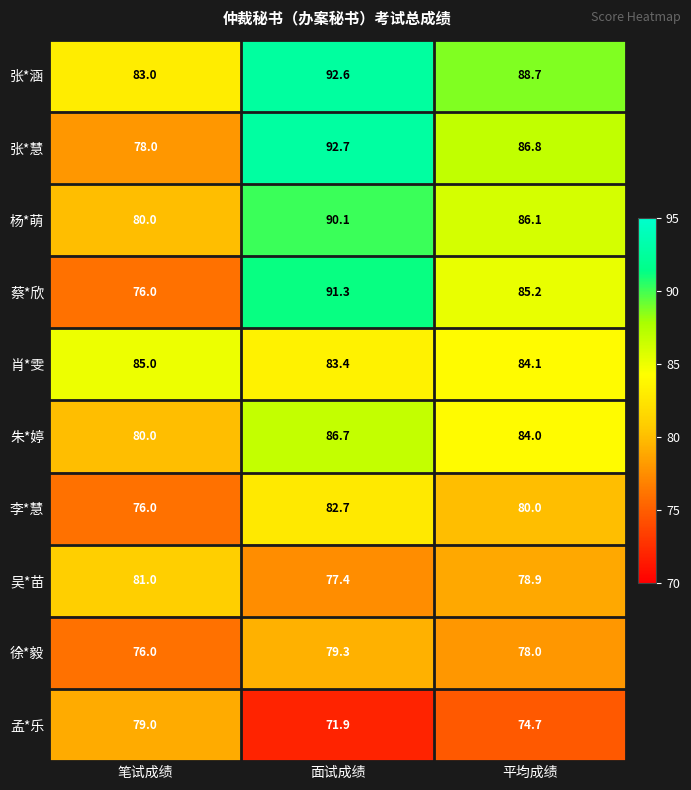

Reading left to right, extract all data points from this chart.

张*涵: 83.0	92.6	88.7
张*慧: 78.0	92.7	86.8
杨*萌: 80.0	90.1	86.1
蔡*欣: 76.0	91.3	85.2
肖*雯: 85.0	83.4	84.1
朱*婷: 80.0	86.7	84.0
李*慧: 76.0	82.7	80.0
吴*苗: 81.0	77.4	78.9
徐*毅: 76.0	79.3	78.0
孟*乐: 79.0	71.9	74.7